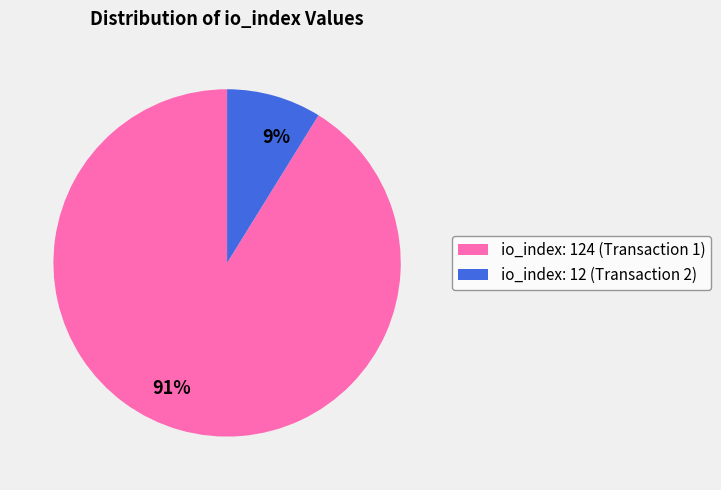

How many segments does this pie chart have?

2